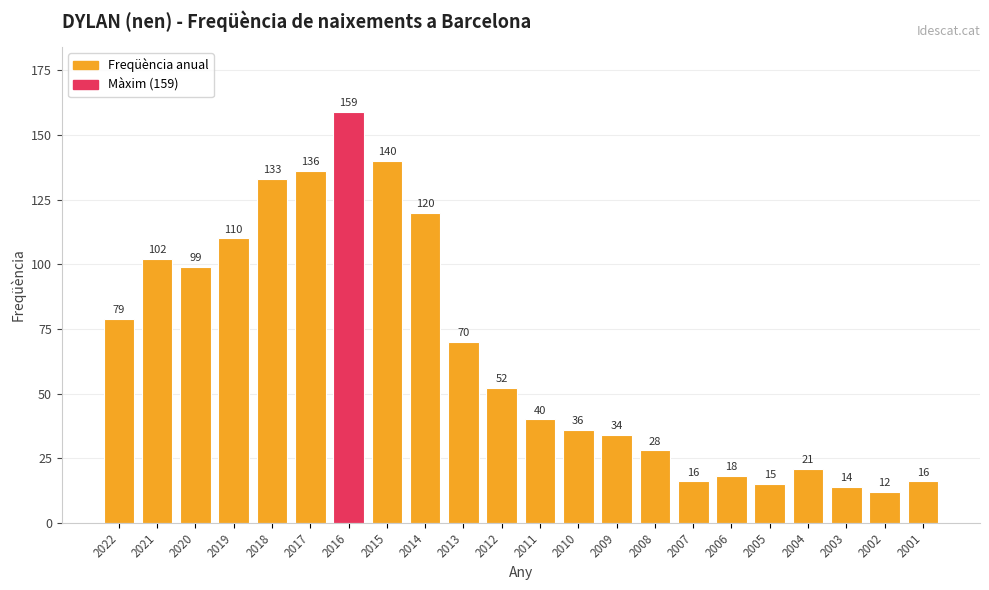

Which category has the lowest value across all series?

2002